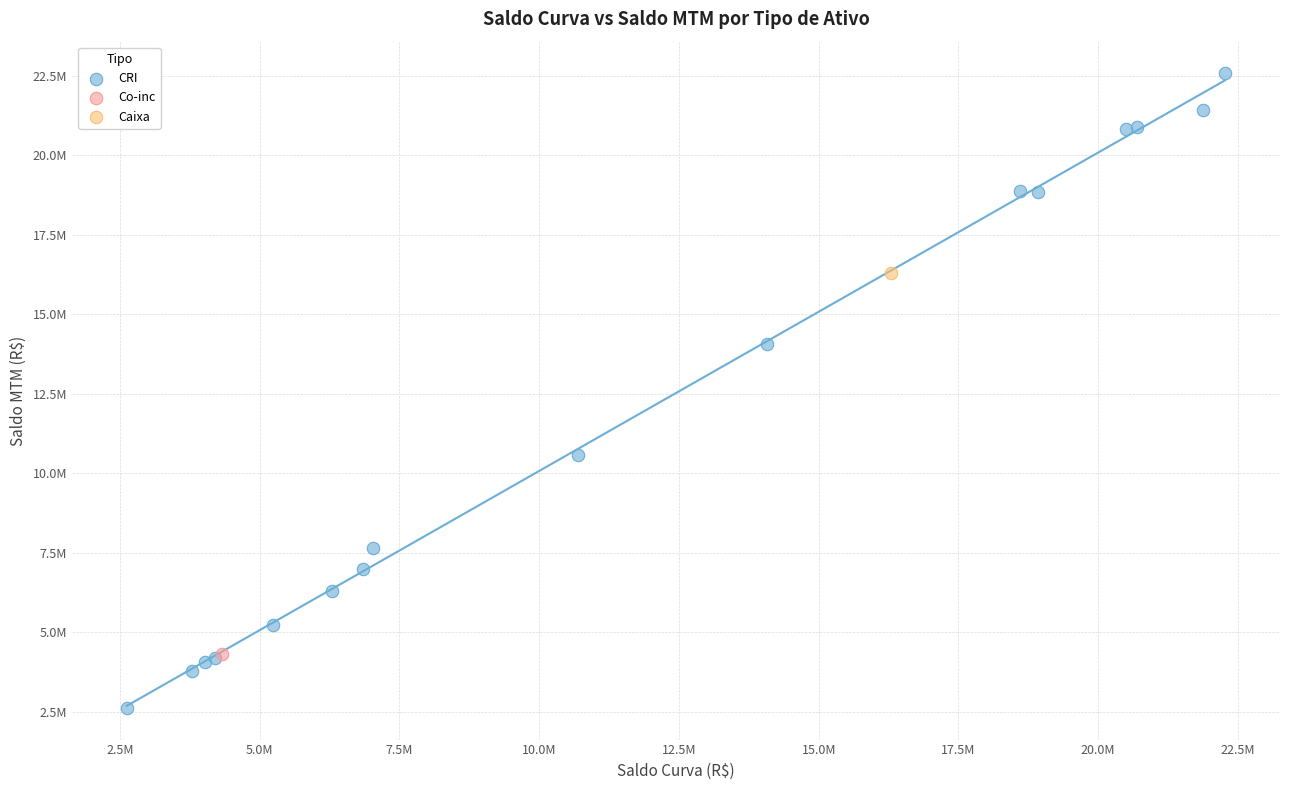

What are all the series names shown in the legend?

CRI, Co-inc, Caixa